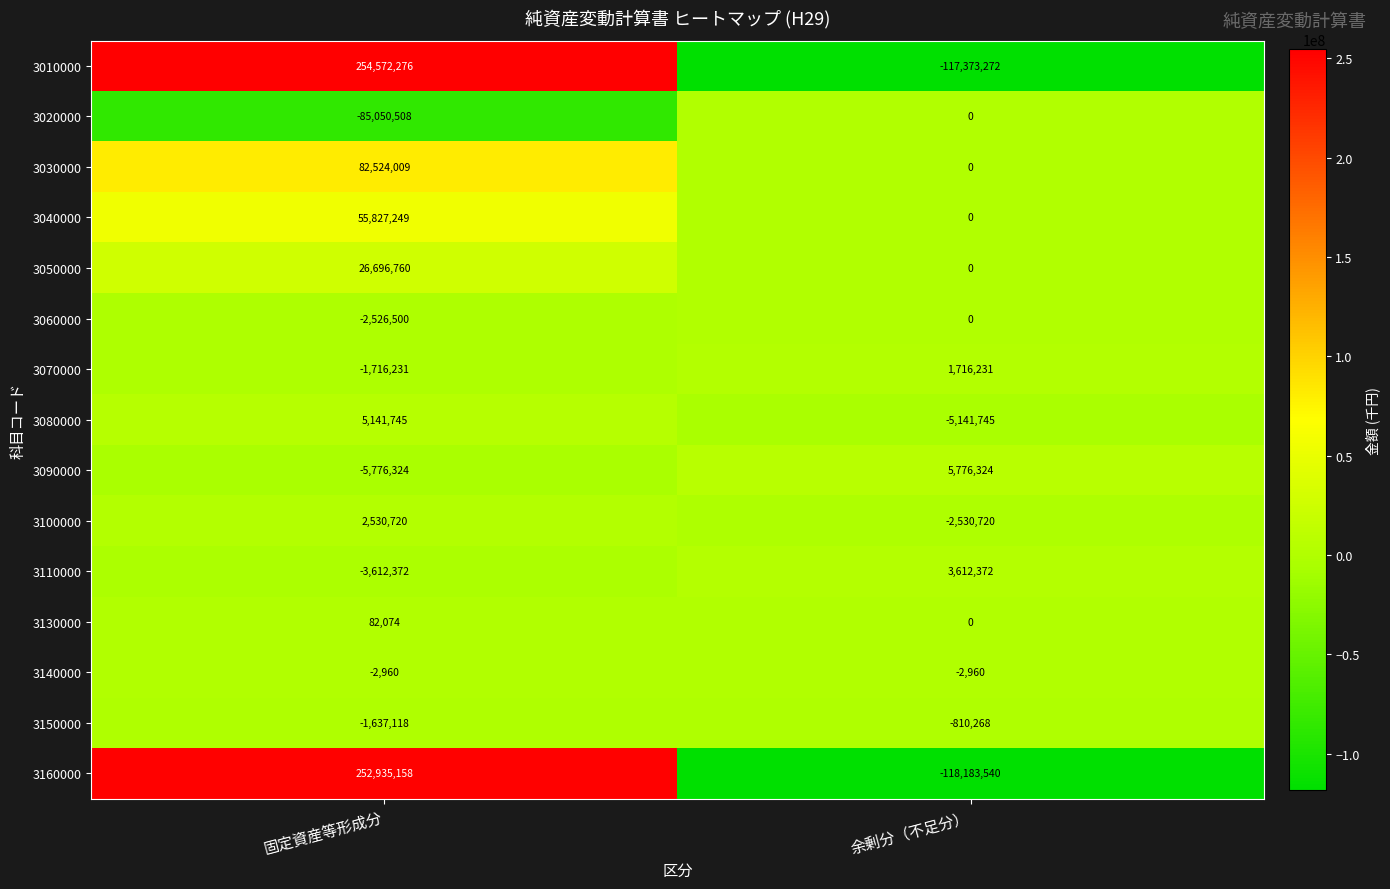

What is the difference between the 3110000 values at 固定資産等形成分 and 余剰分（不足分）?

7224744